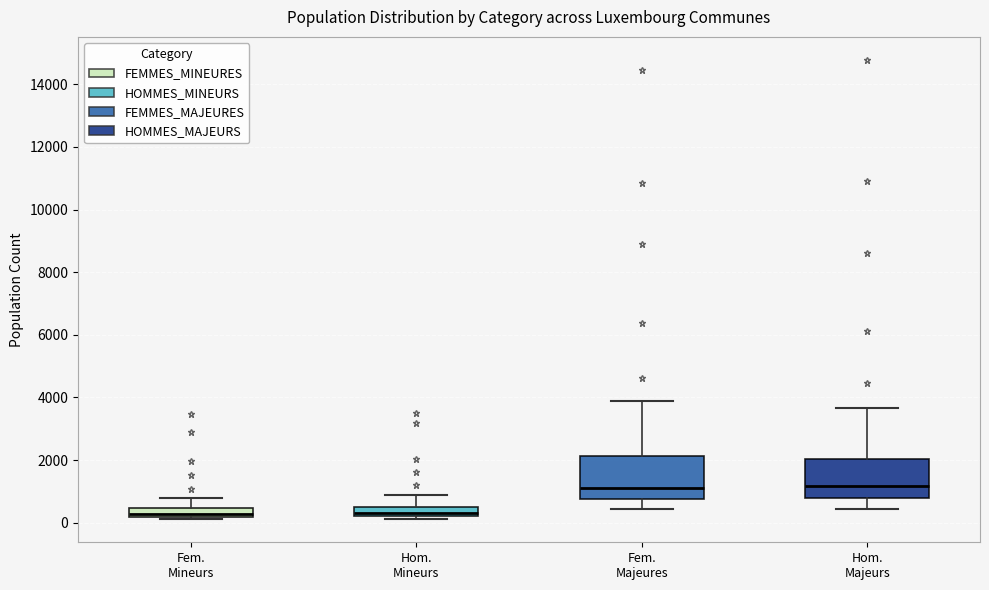

Where is the upper edge of the box for Hom. Majeurs on the y-axis? The values are not printed on the chart, so give them approximately, as read against the axis.

2000